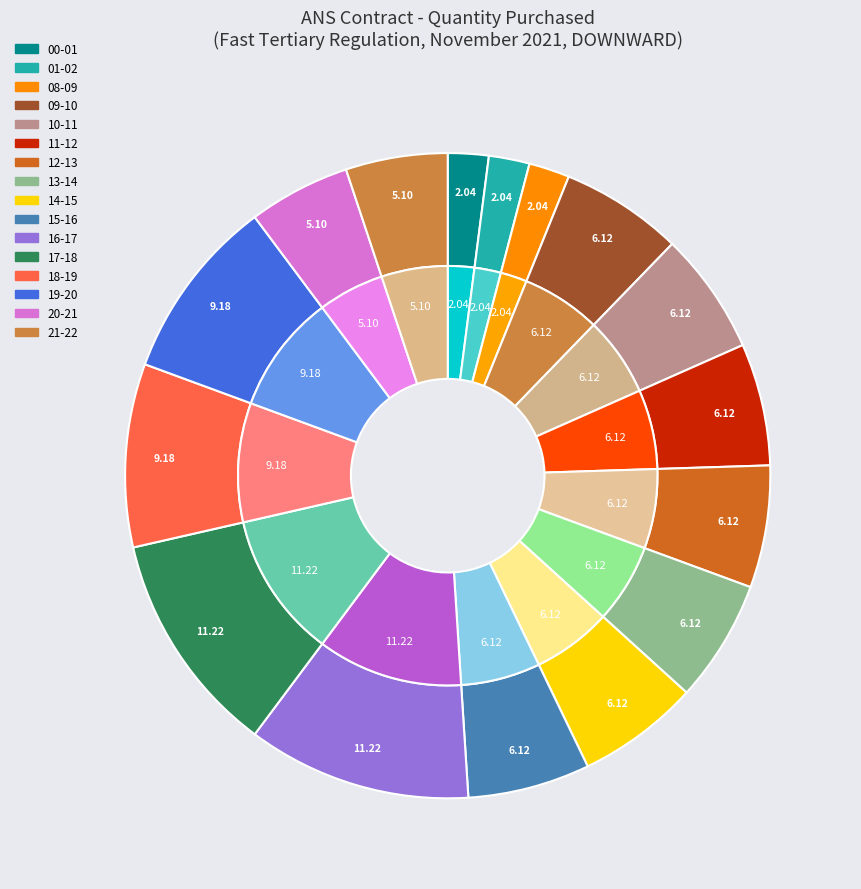

Which slice is the smallest?

00 - 01